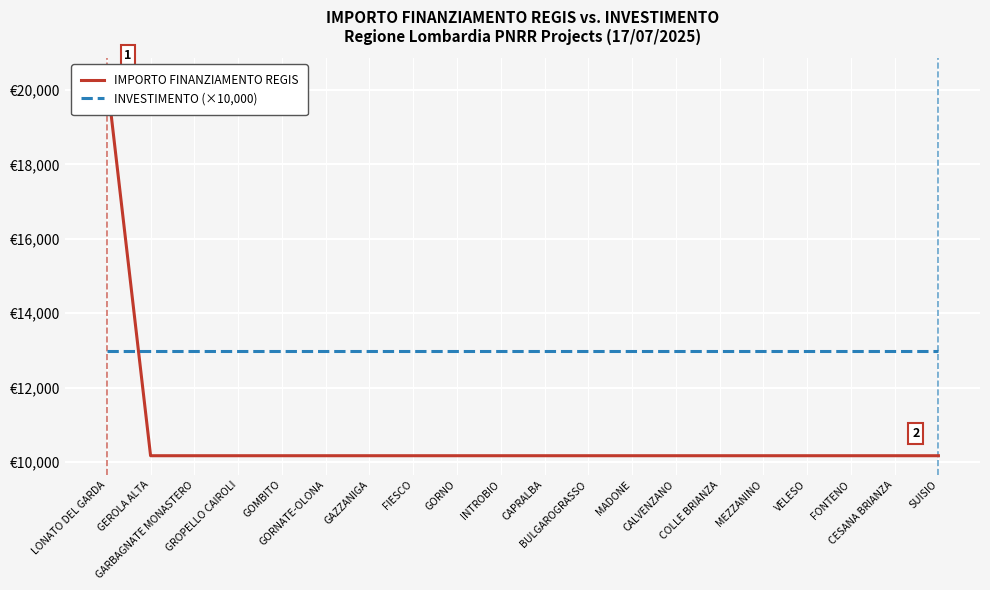

What is the smallest value displayed?

10172